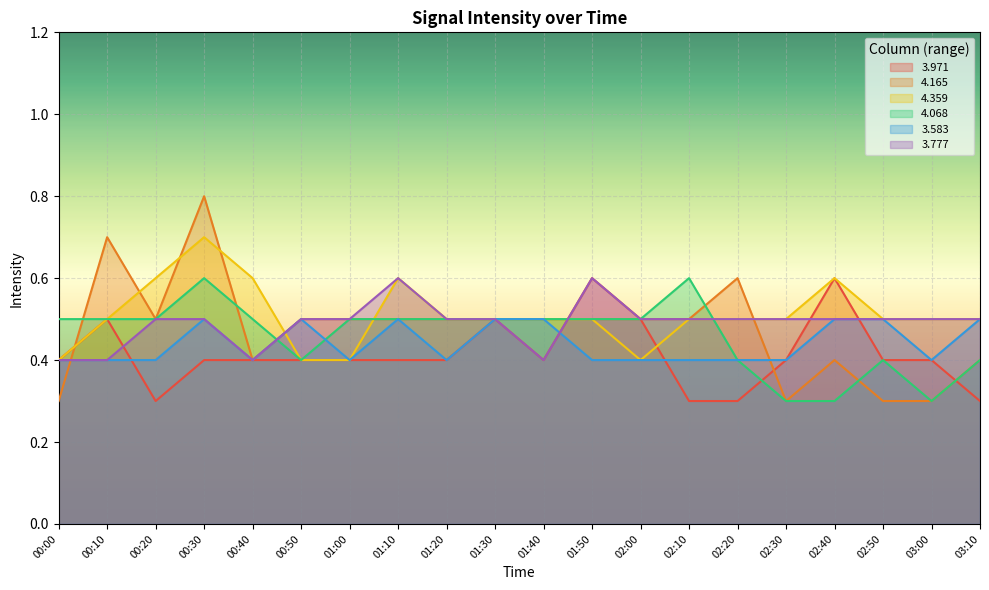

True or false: 3.971 and 3.583 intersect in this chart.

True